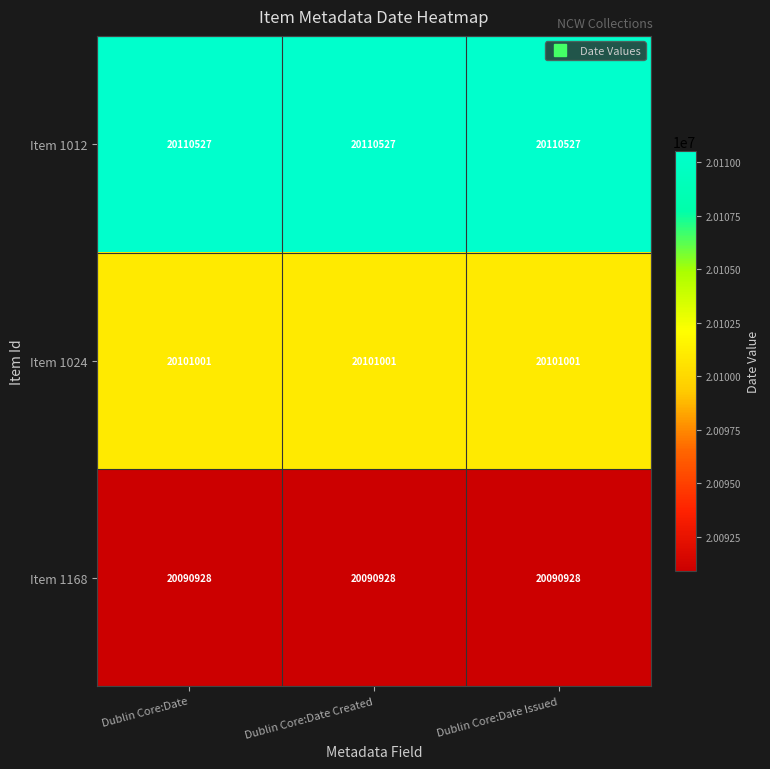

What is the spread (max minus min) of values at Dublin Core:Date?

19599